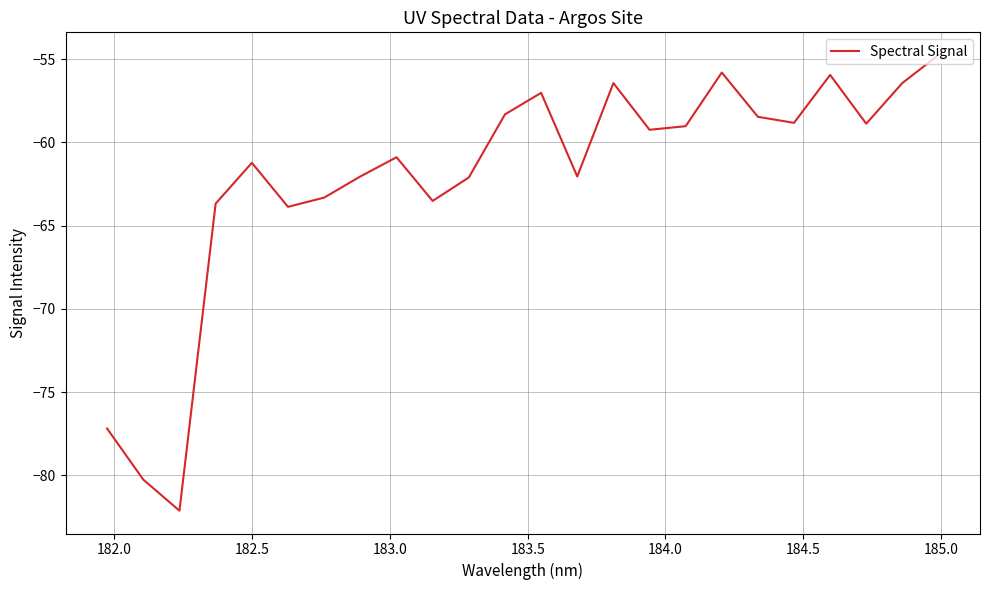

What is the difference between the maximum and minimum values?

27.4